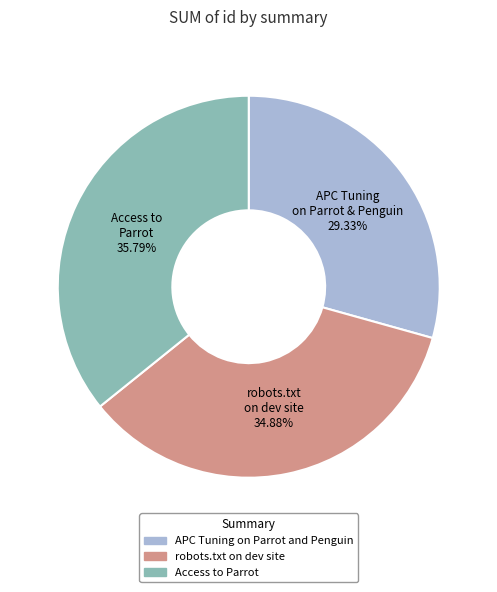

Rank the categories by value from lowest to highest.

APC Tuning on Parrot & Penguin 29.33%, robots.txt on dev site 34.88%, Access to Parrot 35.79%